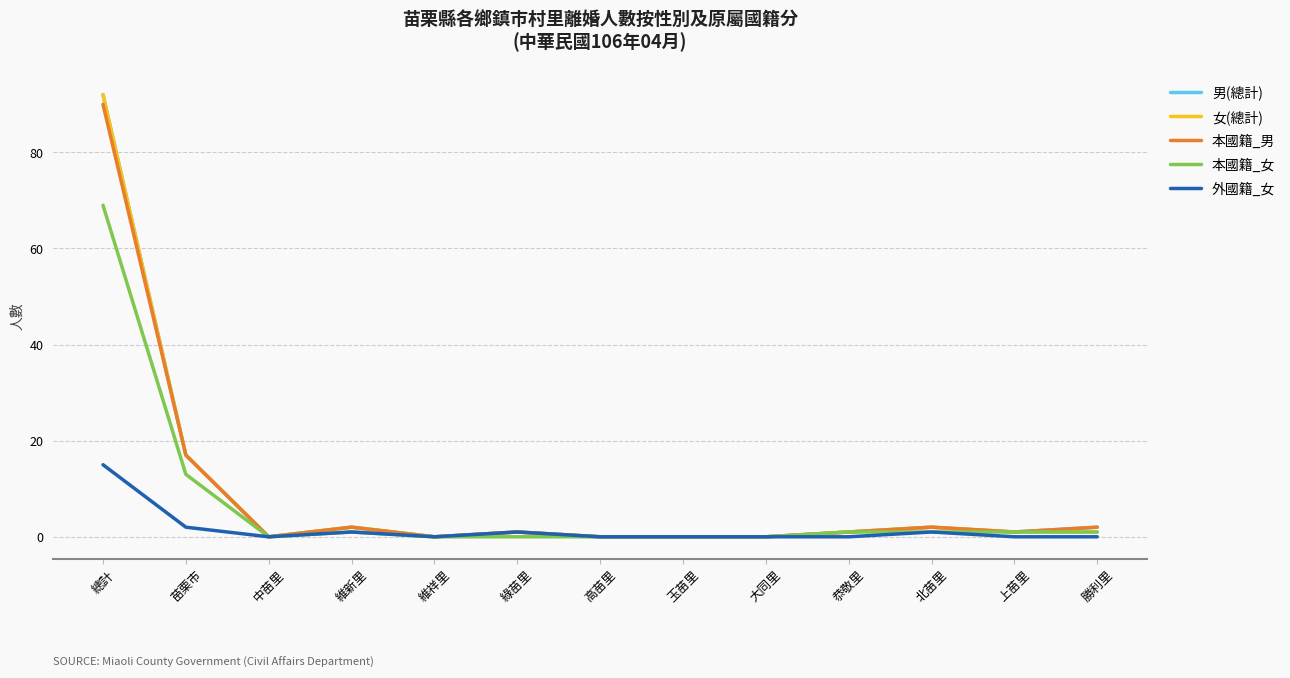

At which category does 男(總計) reach its first local valley?

中苗里